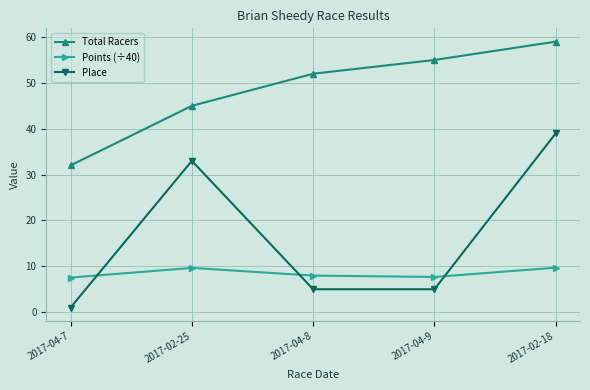

What position from the left is 2017-04-7?

1